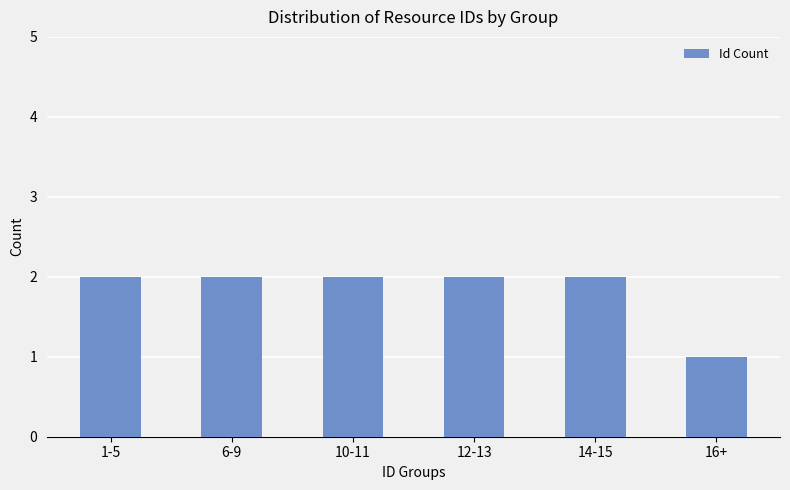

Does the chart contain any negative values?

No